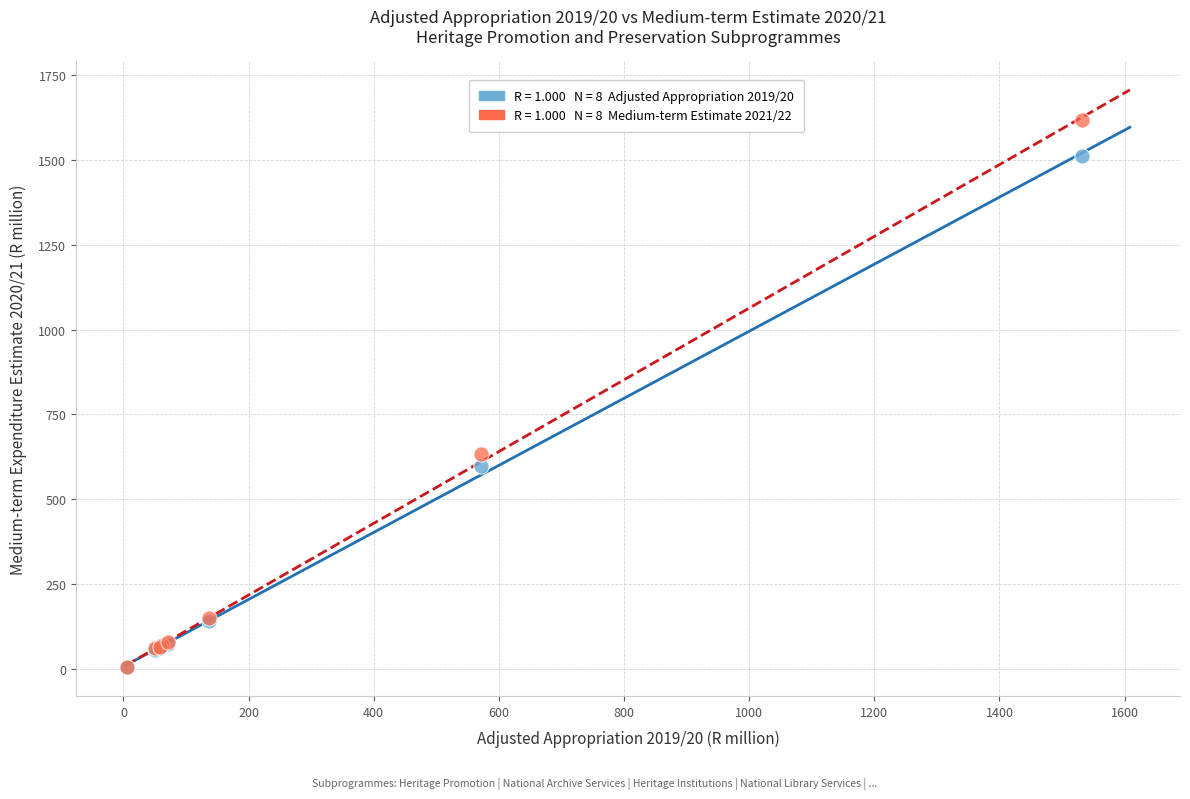

Across all series, what Y value is closest to 811?

631.9